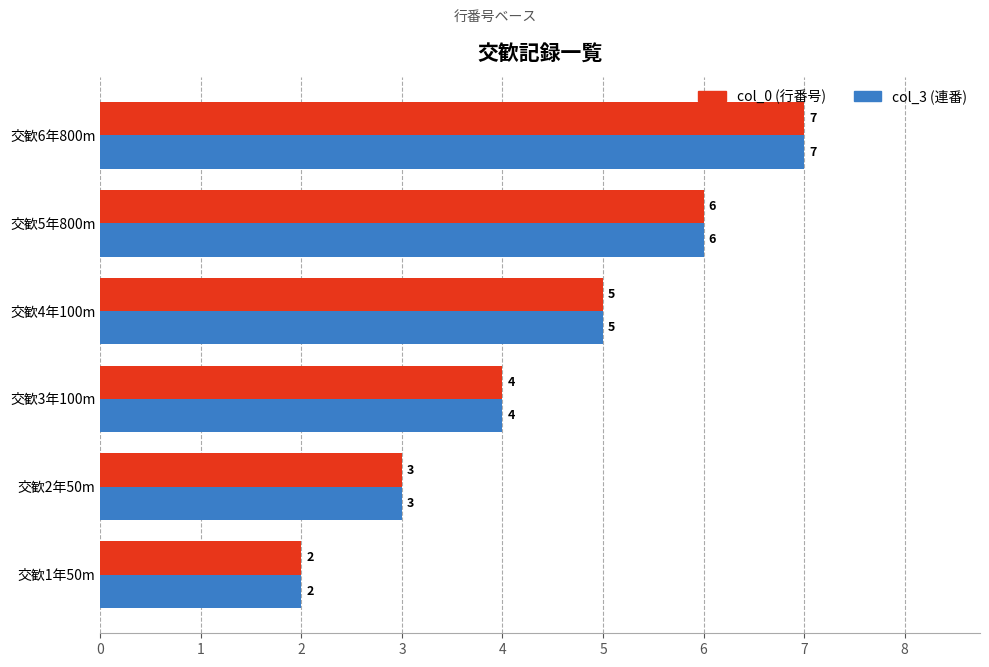

Which label corresponds to the largest value in the chart?

交歓6年800m